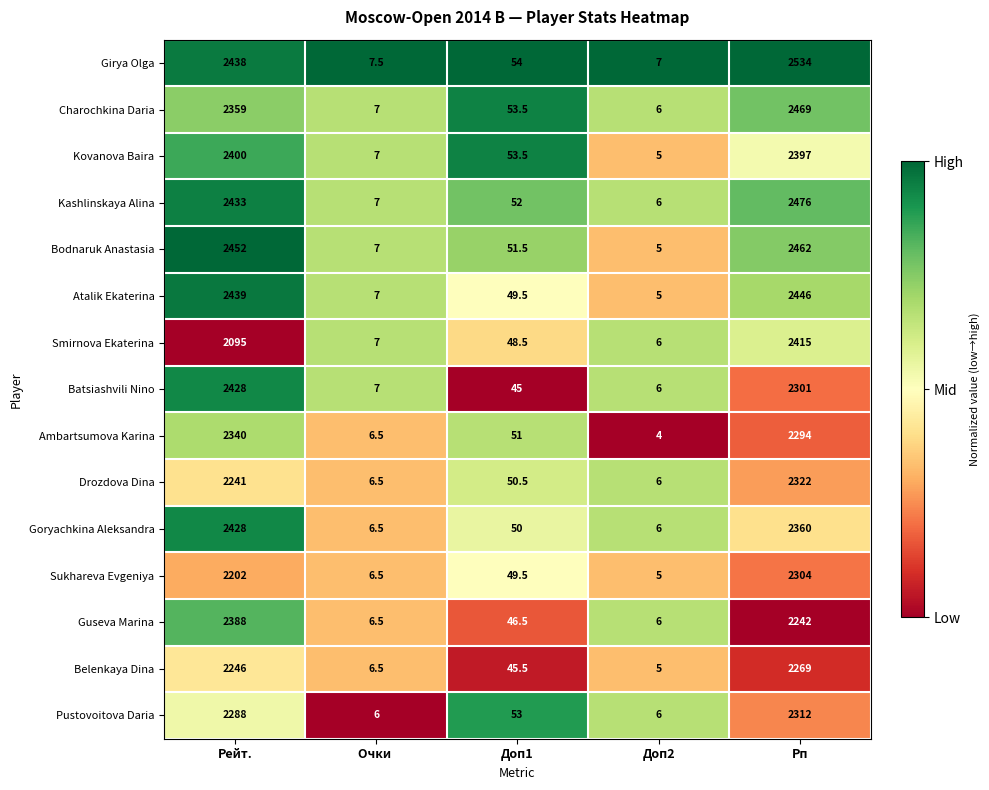

Which series has the largest range (max minus min)?

Girya Olga